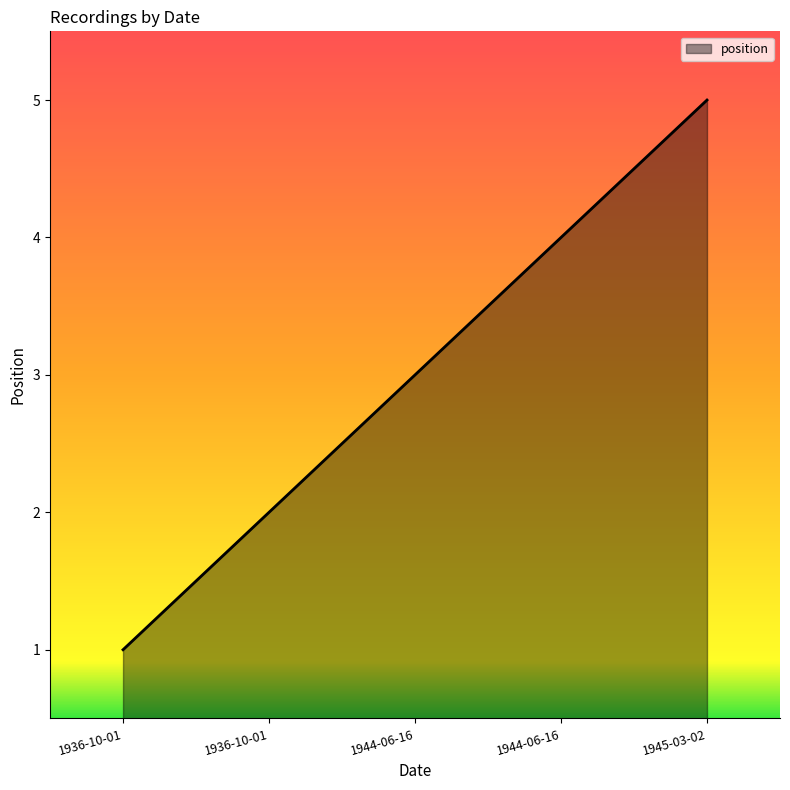

At which label does the data first exceed 3?

1944-06-16